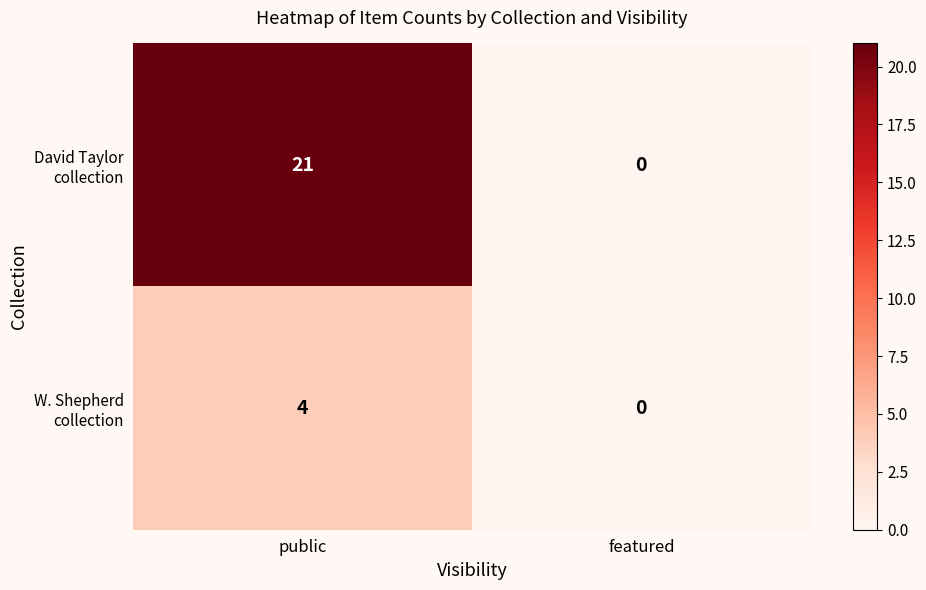

What is the greatest value displayed?

21